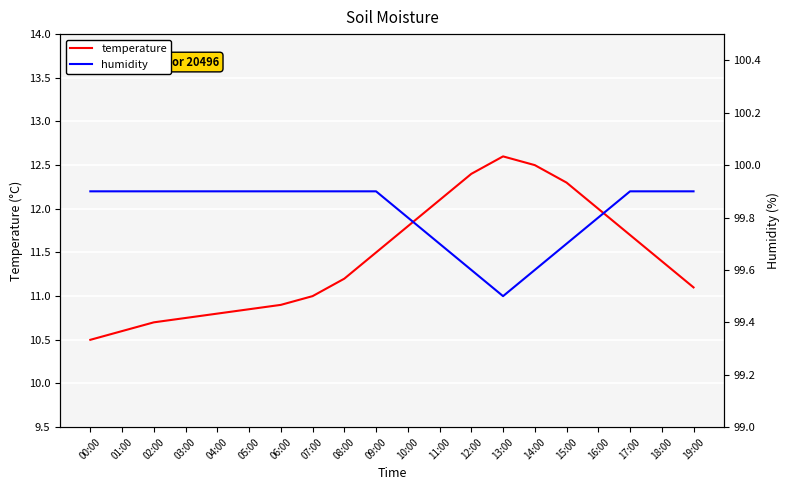

What is the minimum value for temperature?

10.5